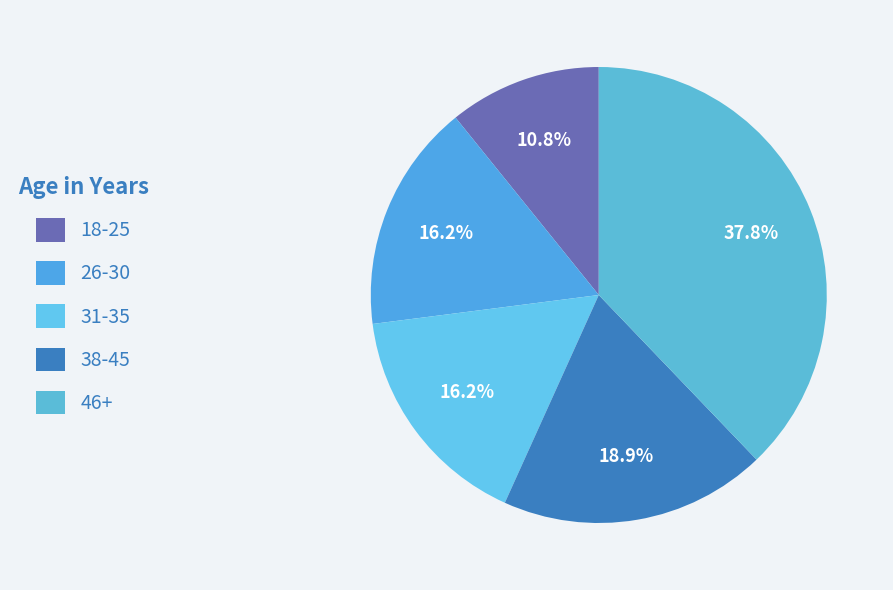

Is there any slice that represents more than half of the pie?

No